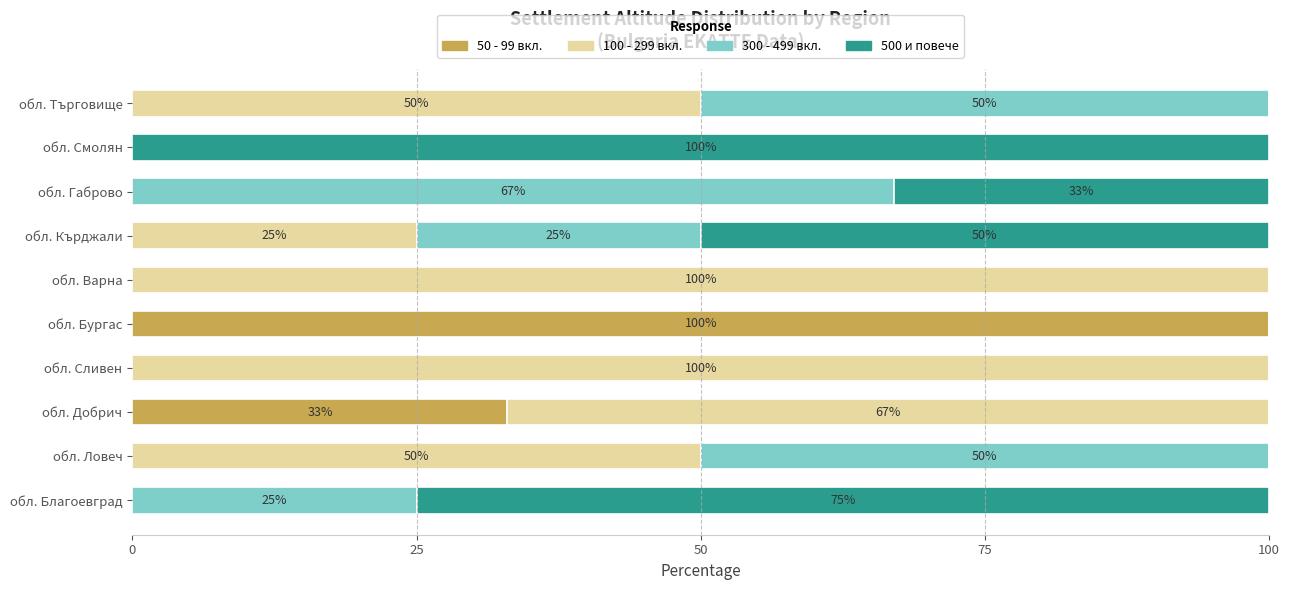

What is the total value across all series at обл. Ловеч?

100